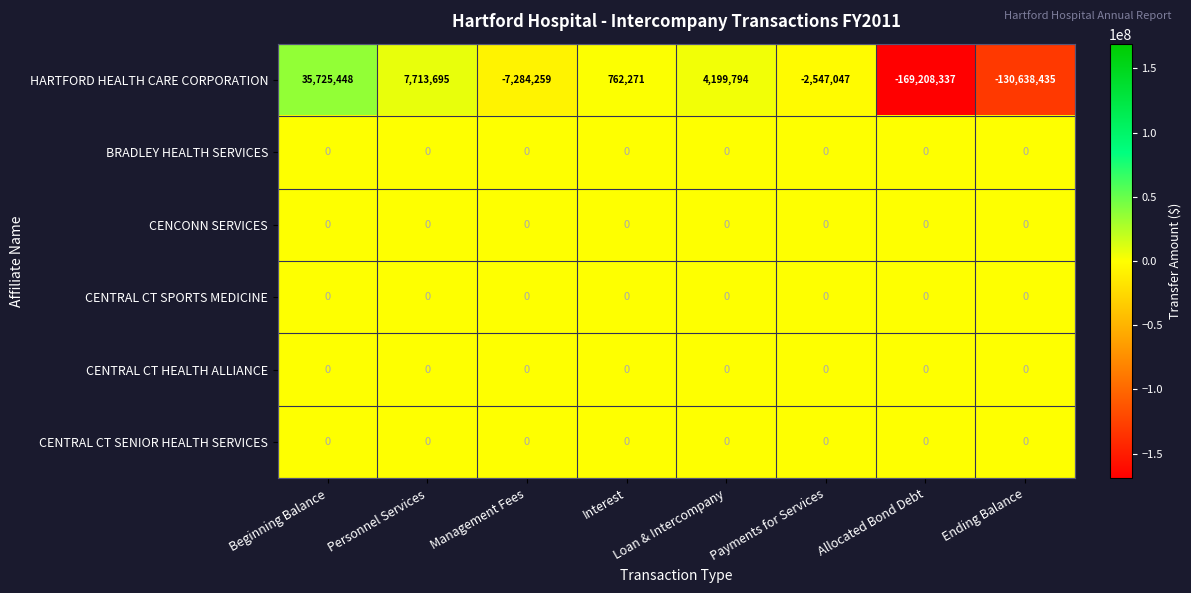

What is the sum of all HARTFORD HEALTH CARE CORPORATION values?

-261276870